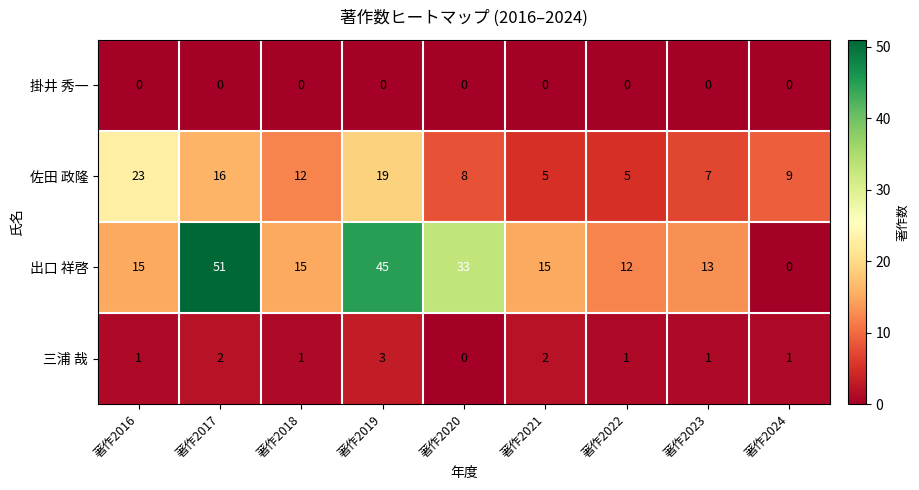

List the series in order of their peak value, lowest first.

掛井 秀一, 三浦 哉, 佐田 政隆, 出口 祥啓